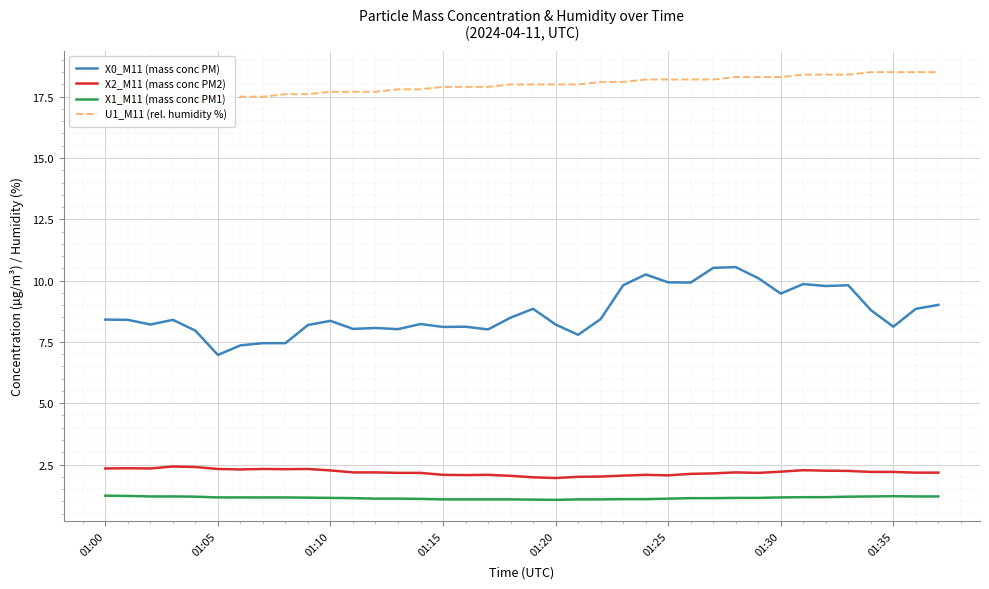

True or false: X1_M11 (mass conc PM1) and X2_M11 (mass conc PM2) cross at least once.

False